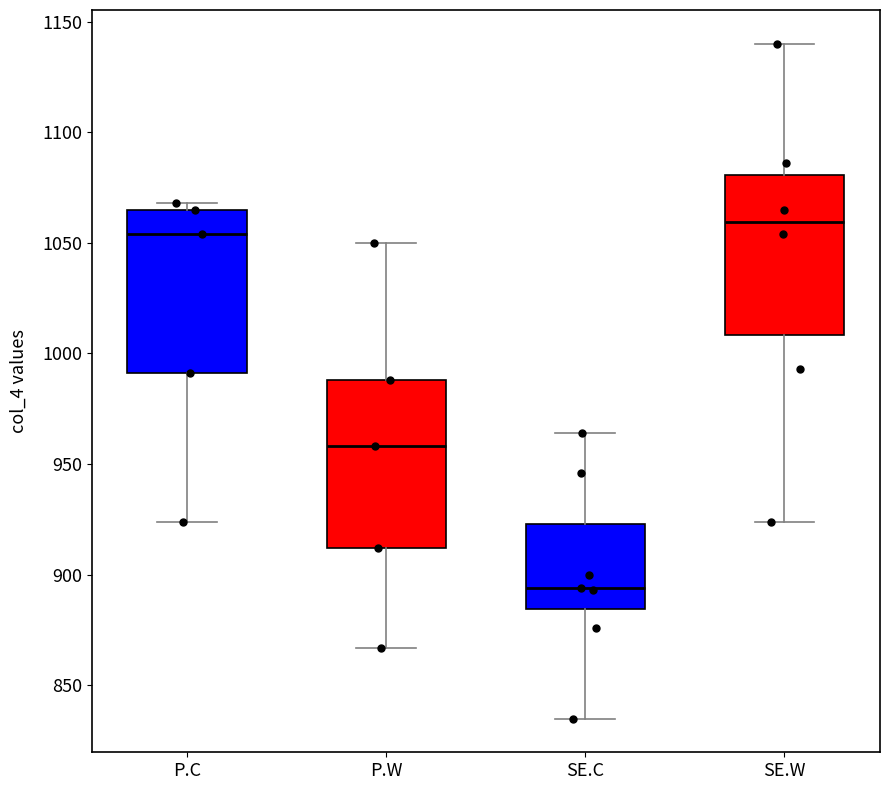

Reading left to right, read every box against the y-axis: the position of its median line, the range the box covers, and the ends of its whiskers. The values are not printed on the chart, so give them approximately, as read against the axis.

P.C: median 1055, box 990 to 1065, whiskers 925 to 1070
P.W: median 960, box 910 to 990, whiskers 865 to 1050
SE.C: median 895, box 885 to 925, whiskers 835 to 965
SE.W: median 1060, box 1010 to 1080, whiskers 925 to 1140